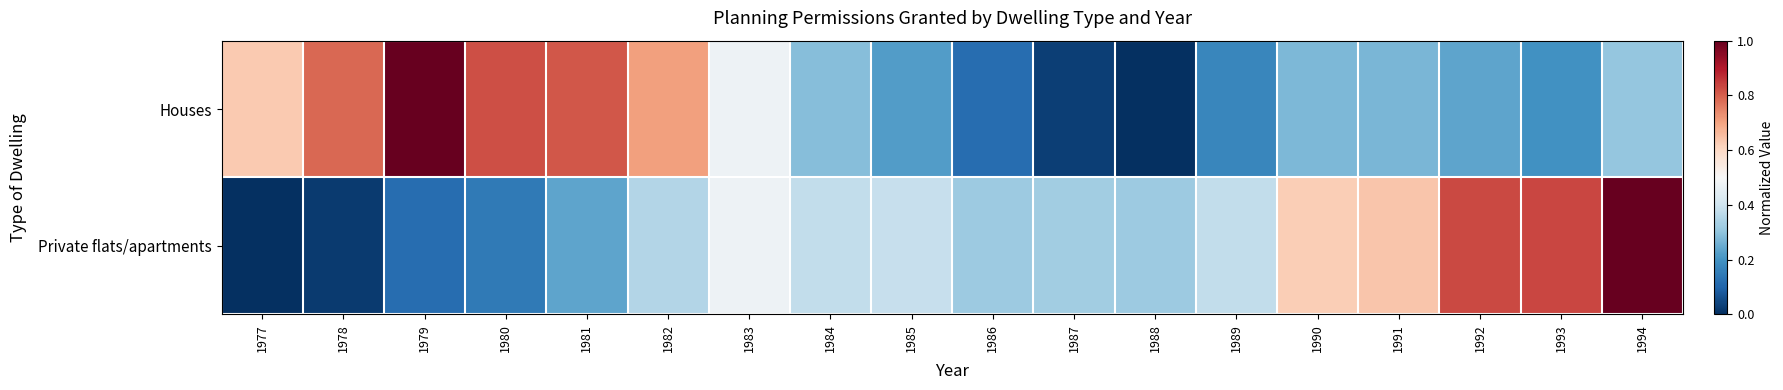

Which series changed the most between 1980 and 1990?

Houses